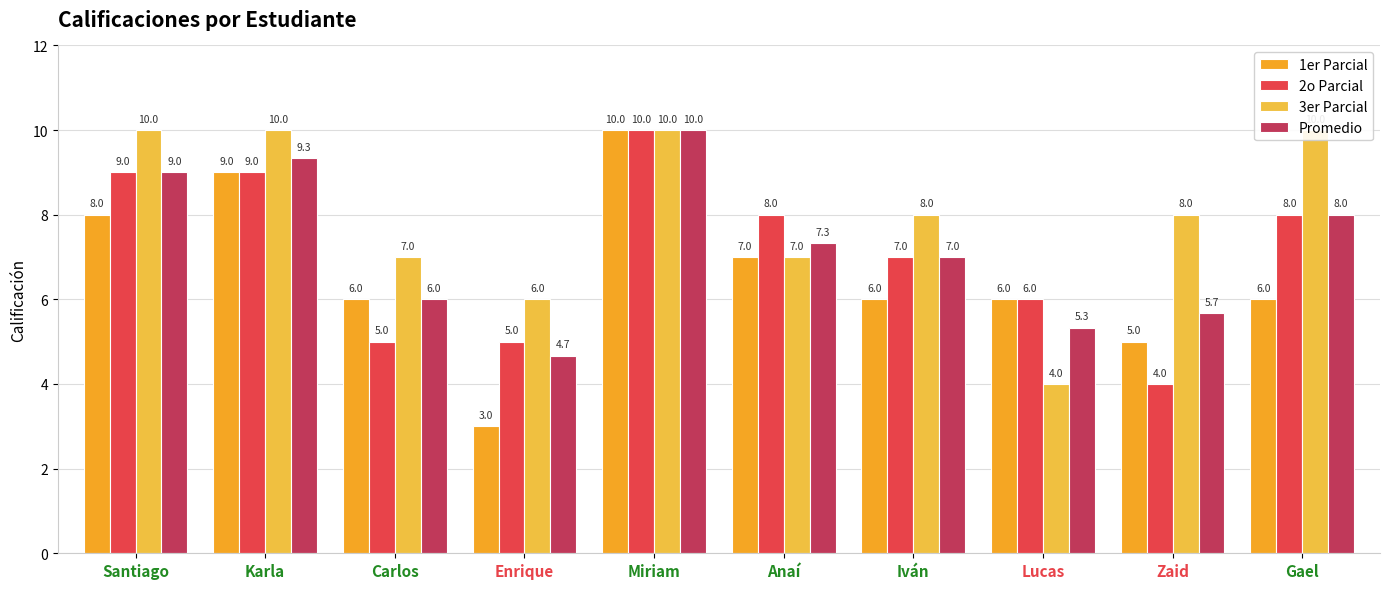

Rank the series by their maximum value, from highest to lowest.

1er Parcial, 2o Parcial, 3er Parcial, Promedio